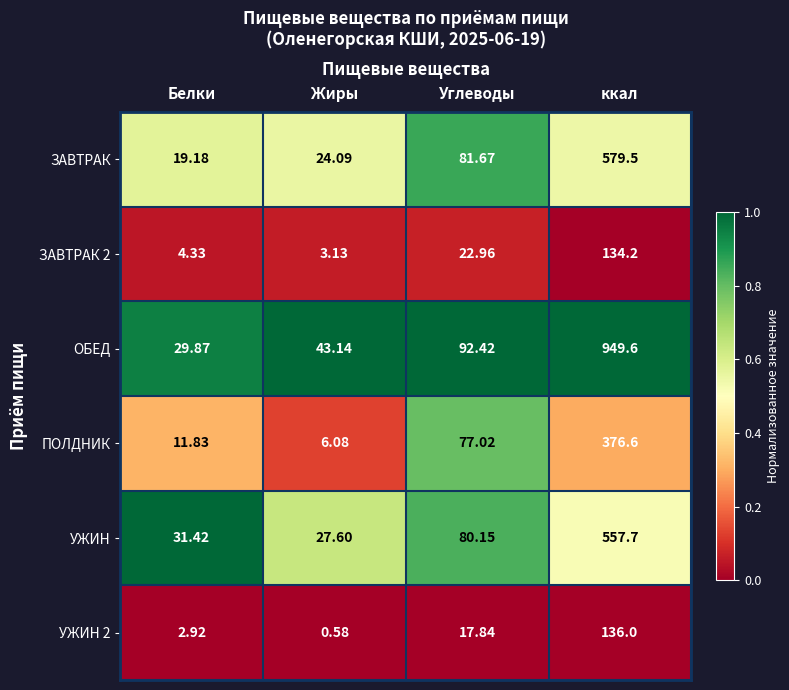

At which label does ПОЛДНИК first exceed 77?

Углеводы